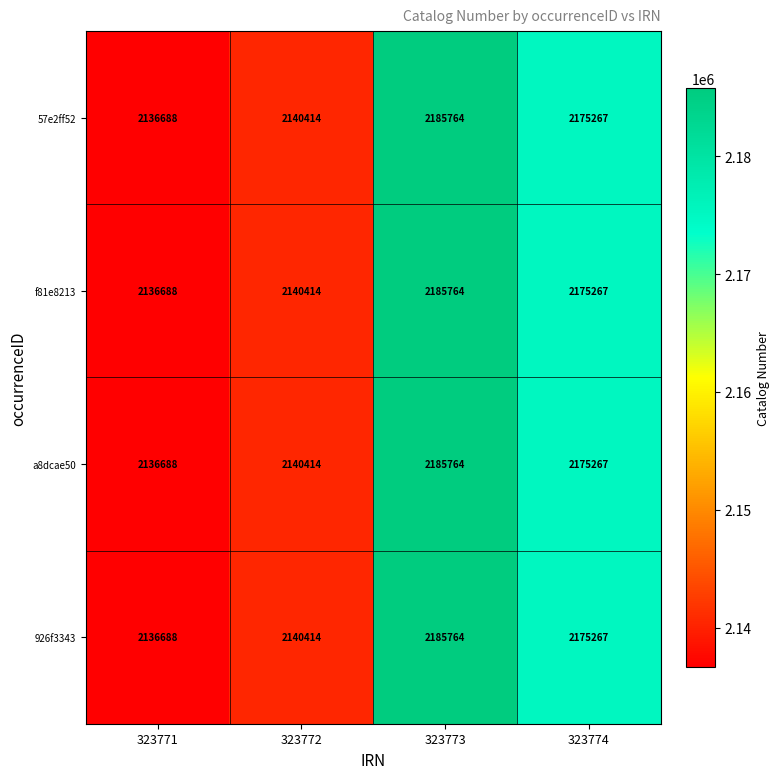

The value of 57e2ff52 at 323772 is 2140414. True or false?

True